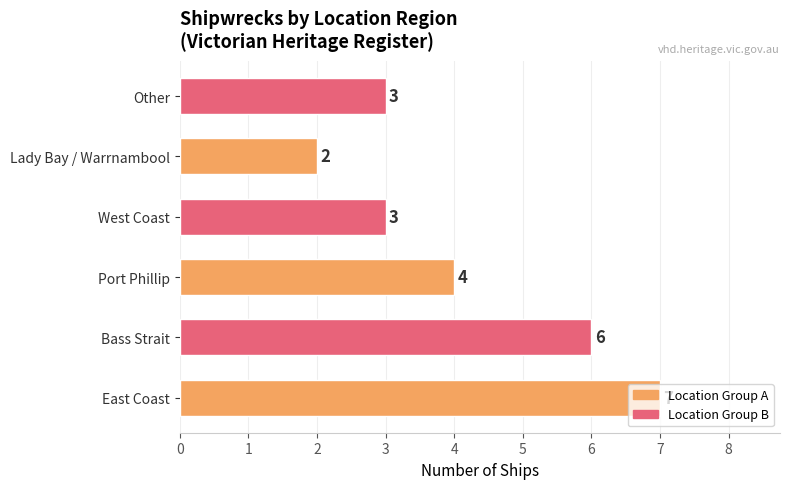

What is the smallest value displayed?

2